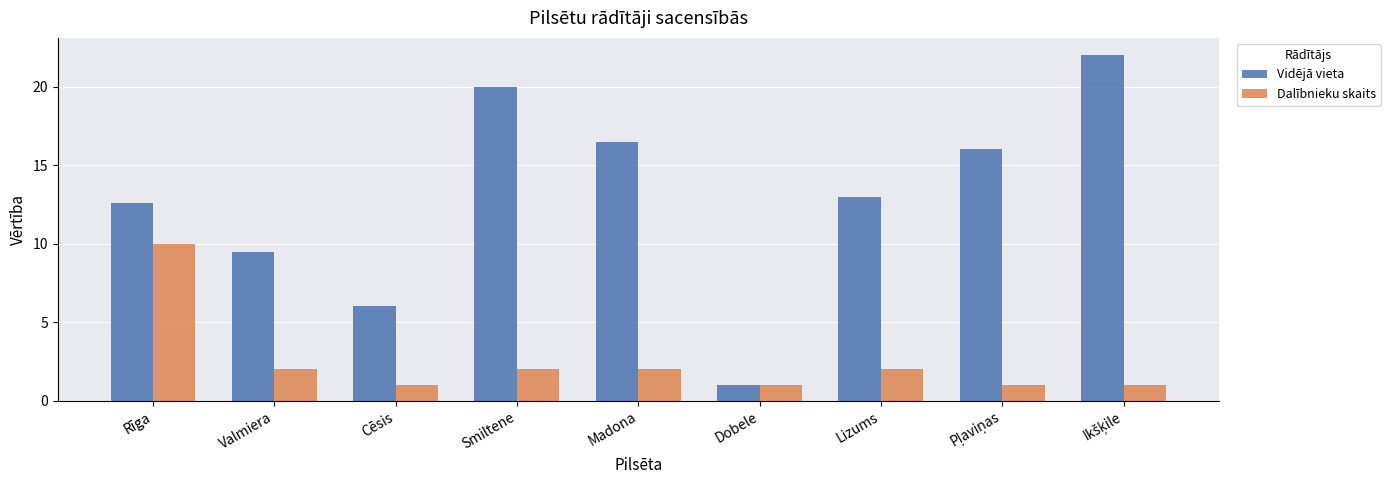

What is the approximate value of Dalībnieku skaits at Smiltene?

2.0